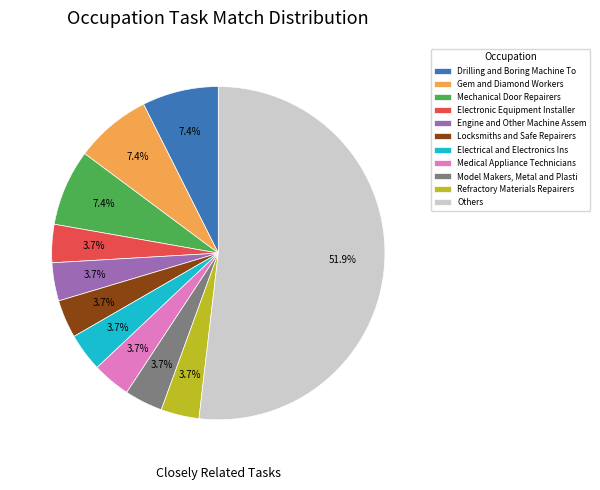

Does any single category account for the majority?

Yes